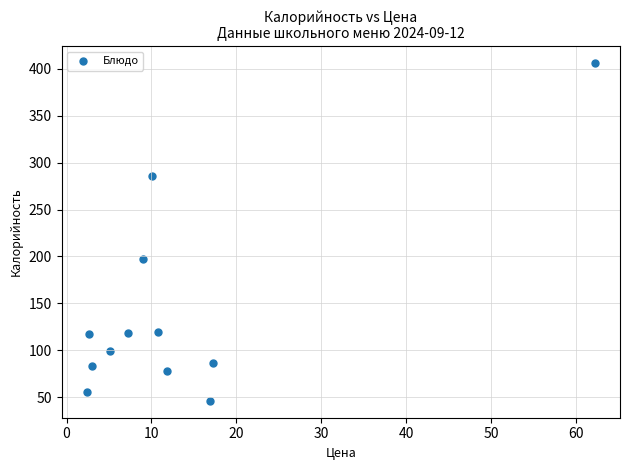

What Y value in the scatter plot is closest to 226?

197.0